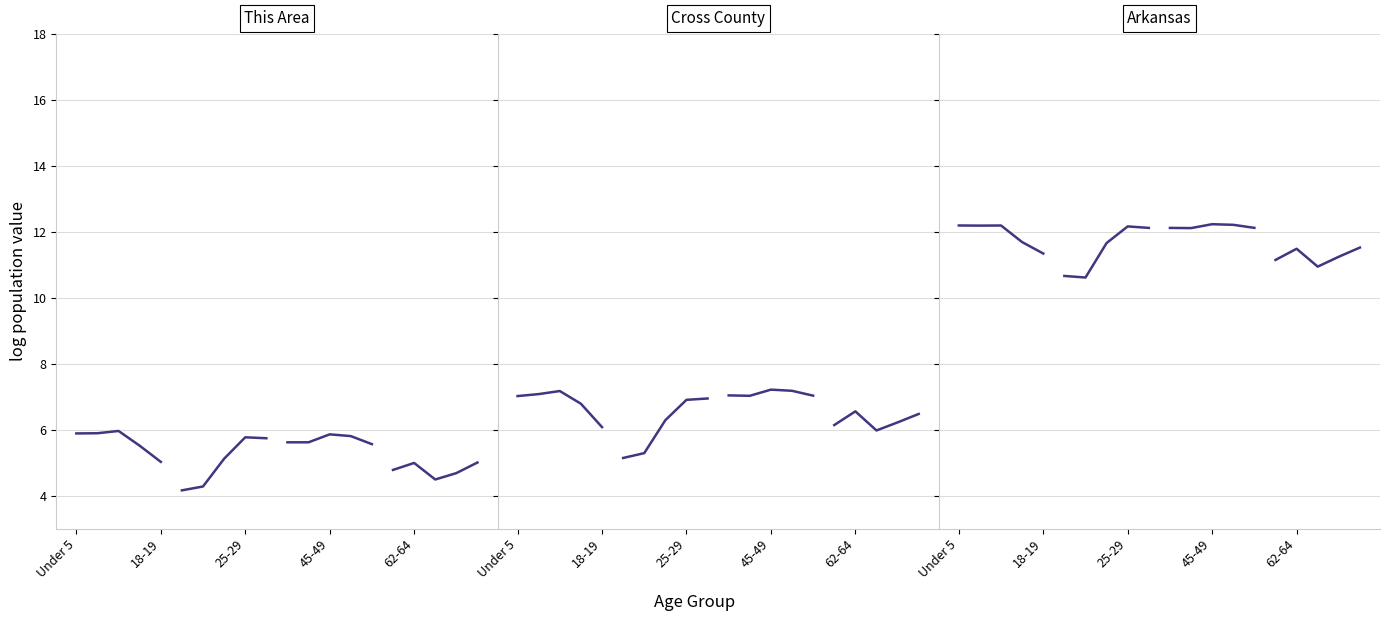

At 18-19, list the series in order from largest to smallest.

Arkansas, Cross County, This Area